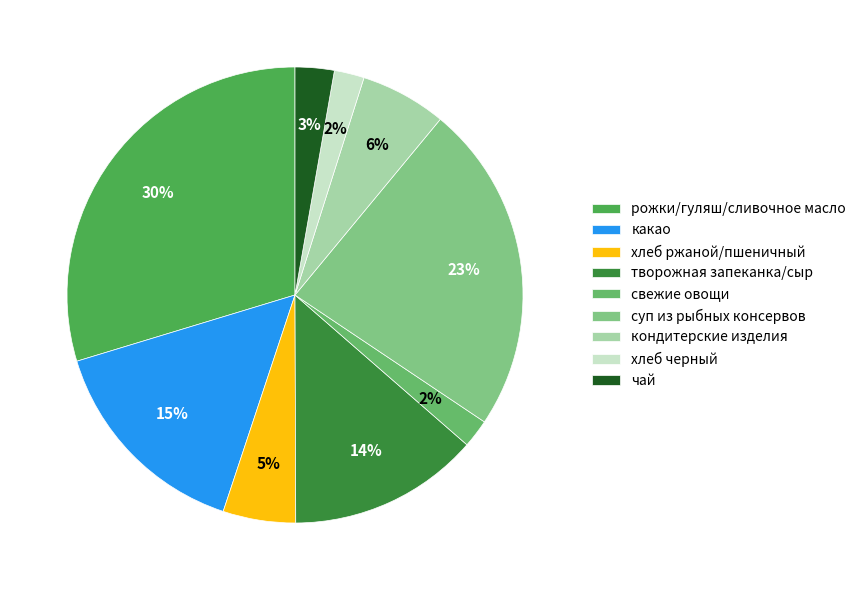

Does хлеб ржаной/пшеничный represent more than half of the total?

No